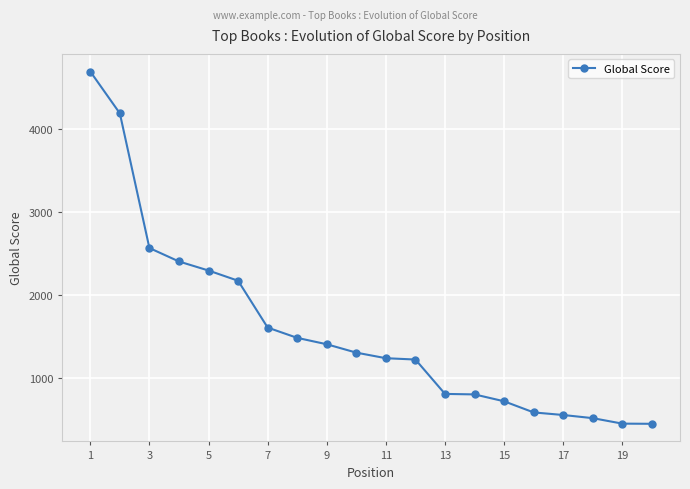

True or false: the data has more than 2 interior local peaks.

False